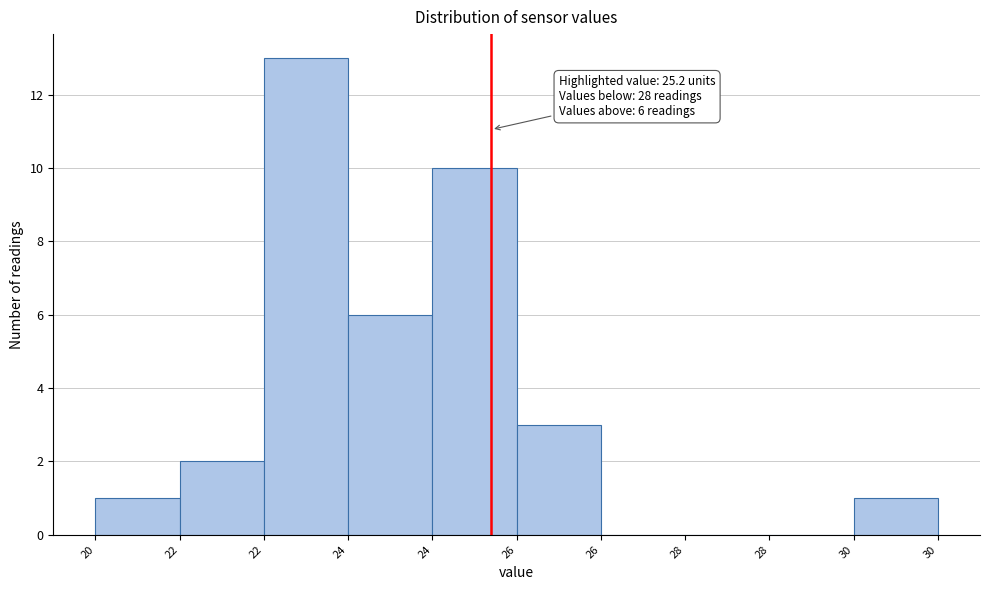

How many series are shown in this chart?

1